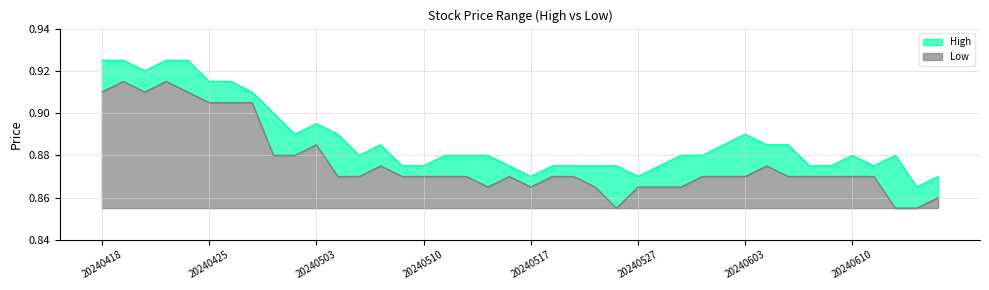

What is the value of the Low point at the 17th from the left?

0.9